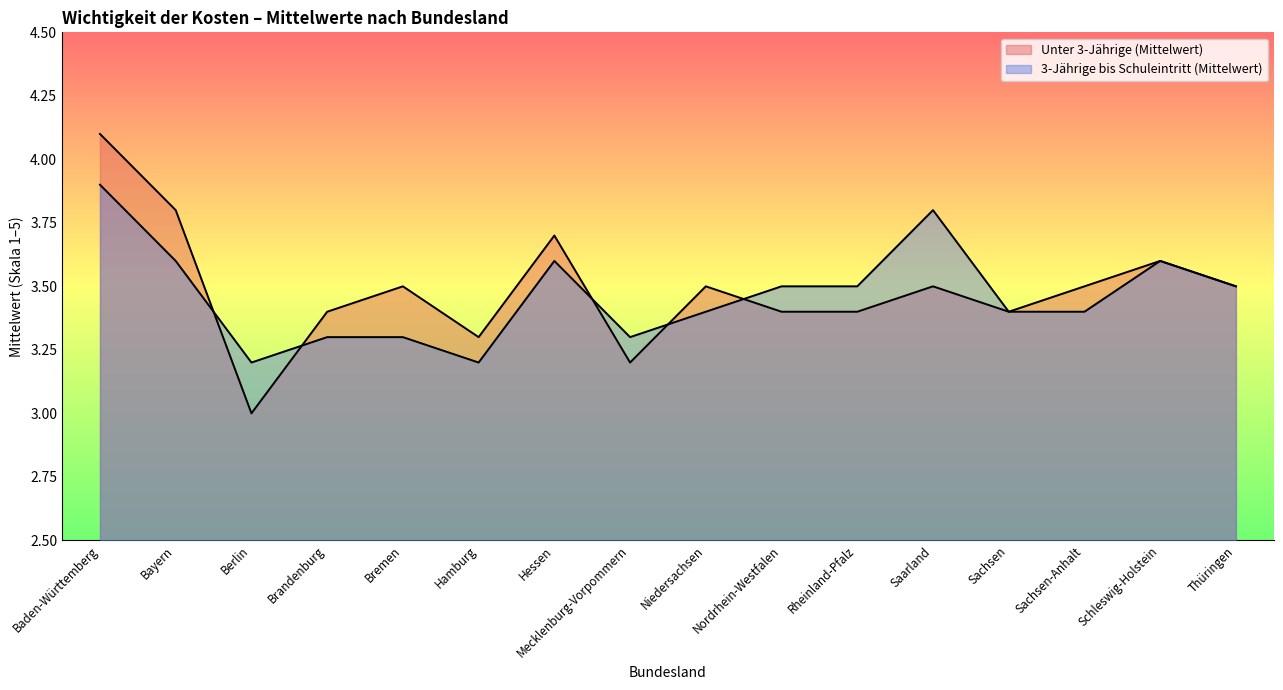

Is the value of Unter 3-Jährige (Mittelwert) at Sachsen-Anhalt greater than the value of 3-Jährige bis Schuleintritt (Mittelwert) at Schleswig-Holstein?

No